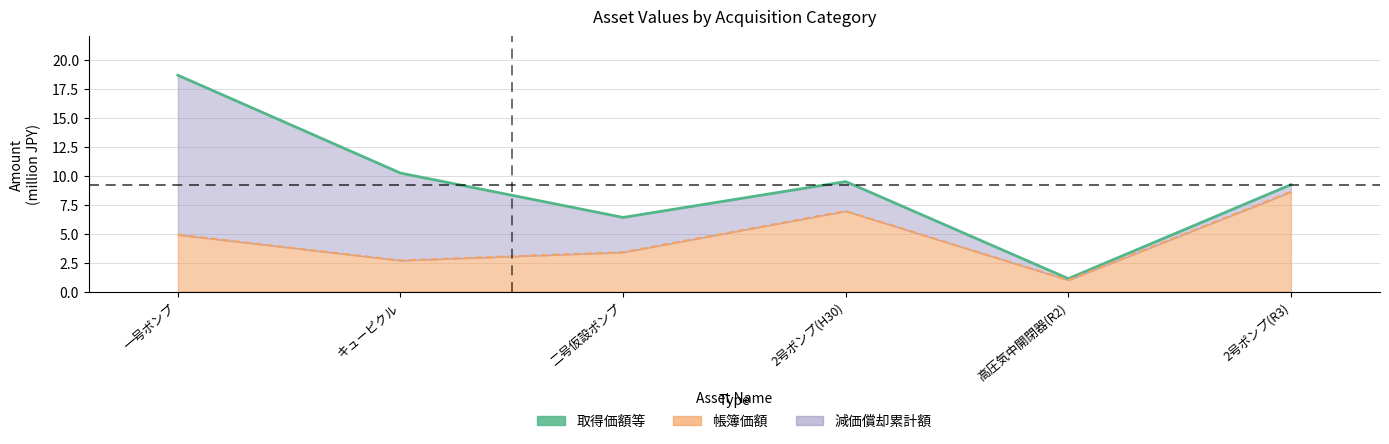

What is the ratio of the value at 二号仮設ポンプ to the value at 2号ポンプ(R3)?

0.7